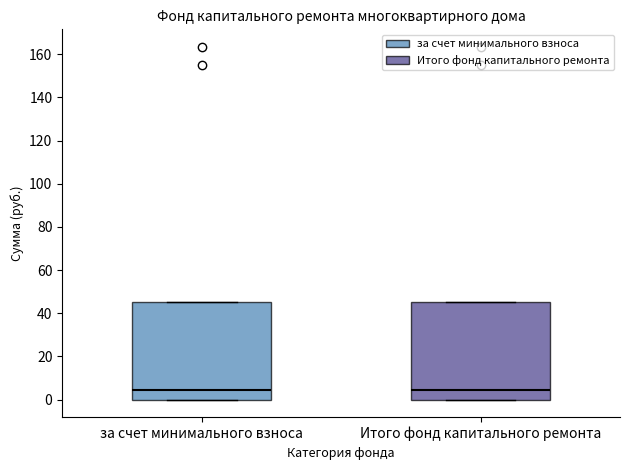

Where is the upper edge of the box for за счет минимального взноса on the y-axis? The values are not printed on the chart, so give them approximately, as read against the axis.

46